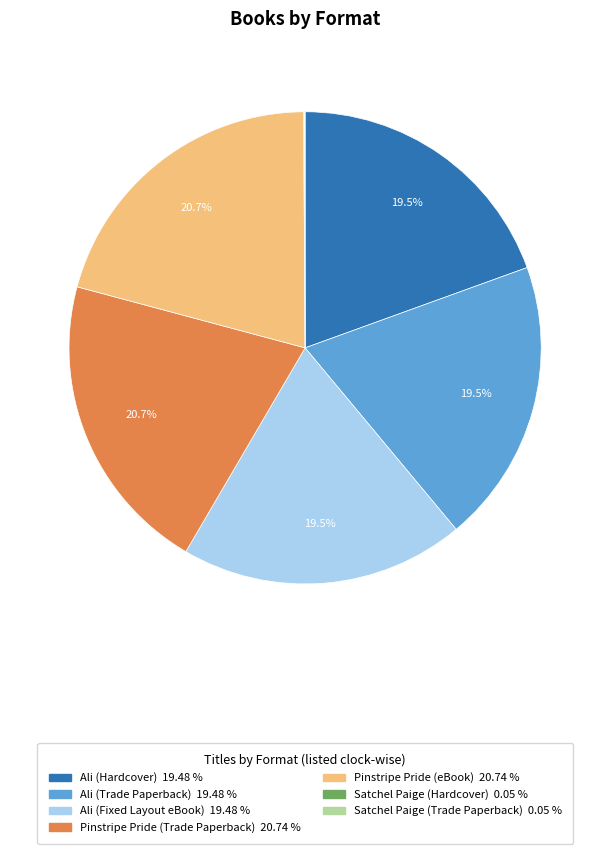

What percentage is NOT represented by Ali (Fixed Layout eBook)?

80.5%